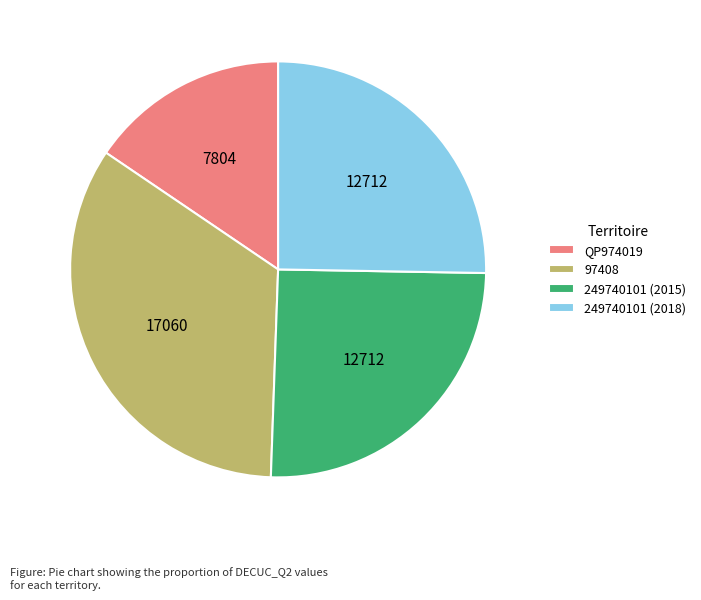

Which slice is the smallest?

QP974019